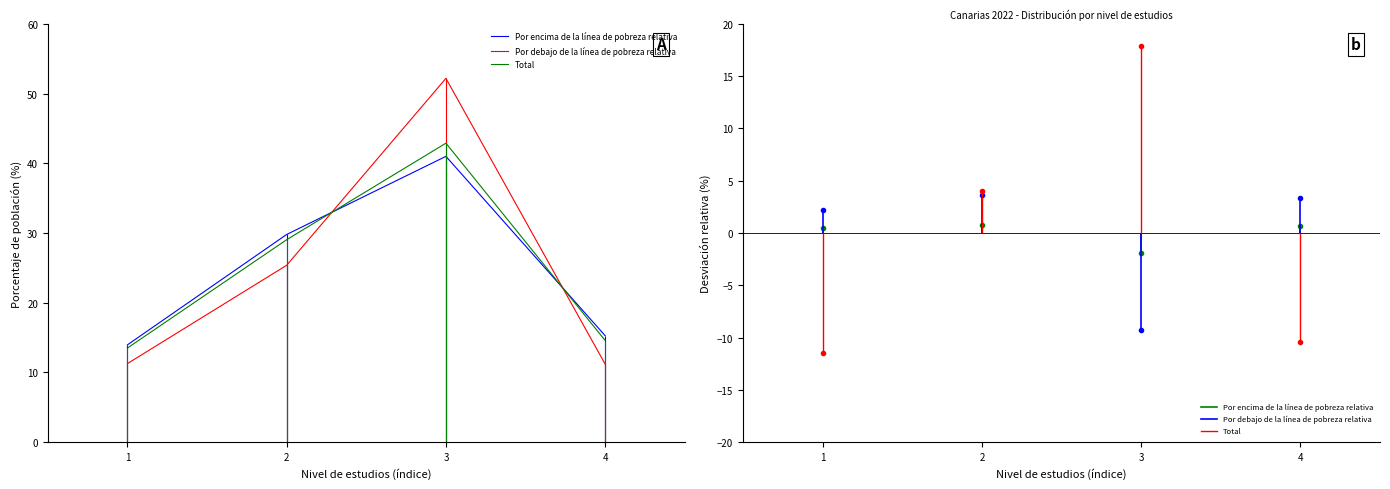

What is the difference between the Total values at 2 and 4?

14.5